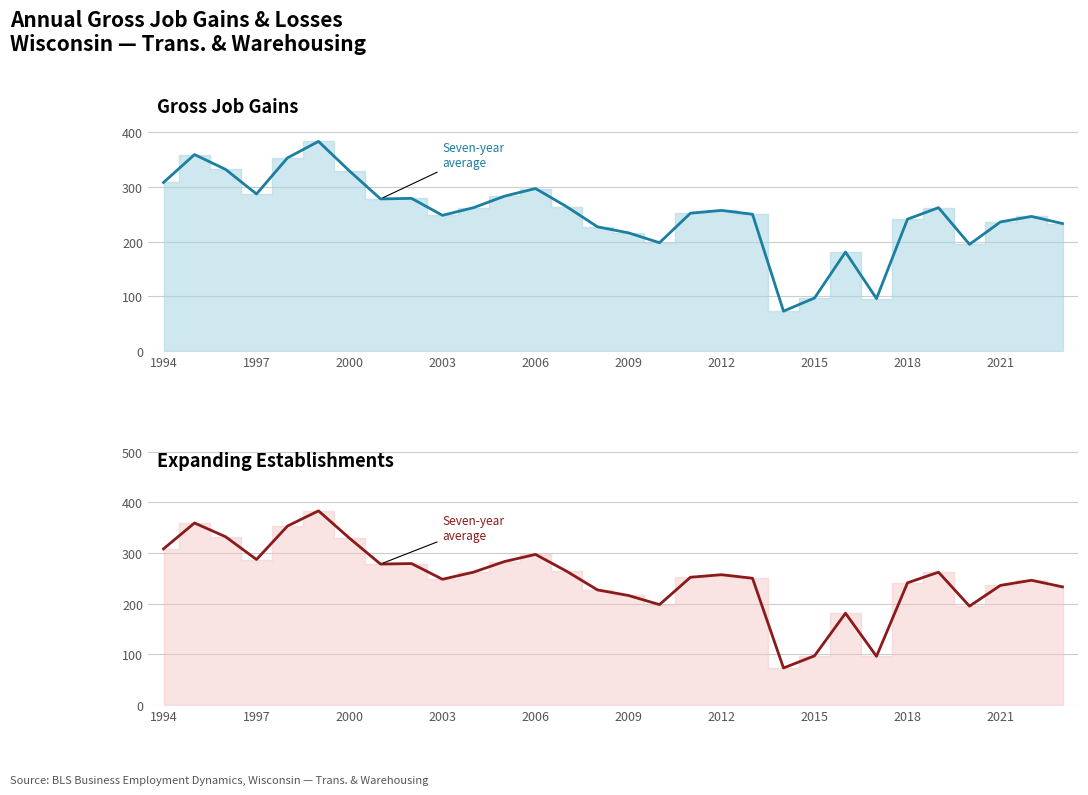

What is the difference between the second highest and minimum values in the Expanding Establishments series?

286